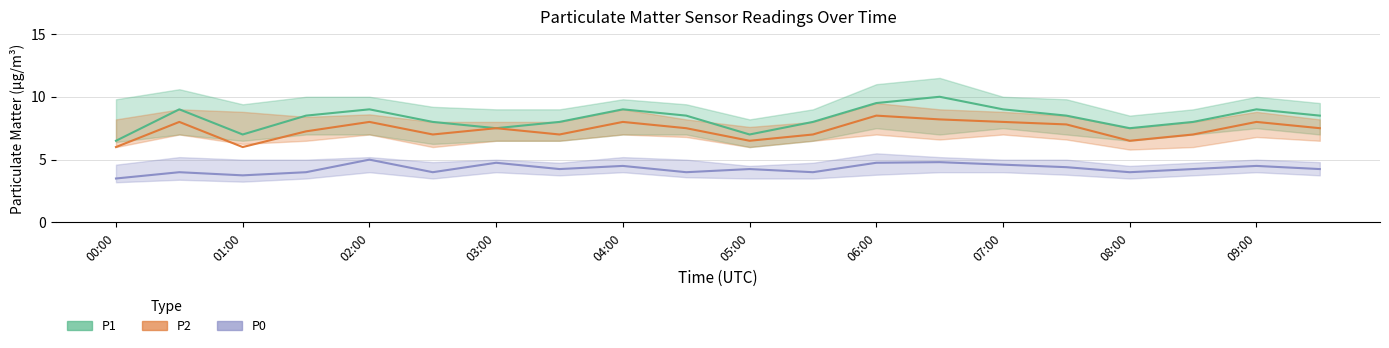

True or false: P2 has a value of 5.0 at 01:00.

False